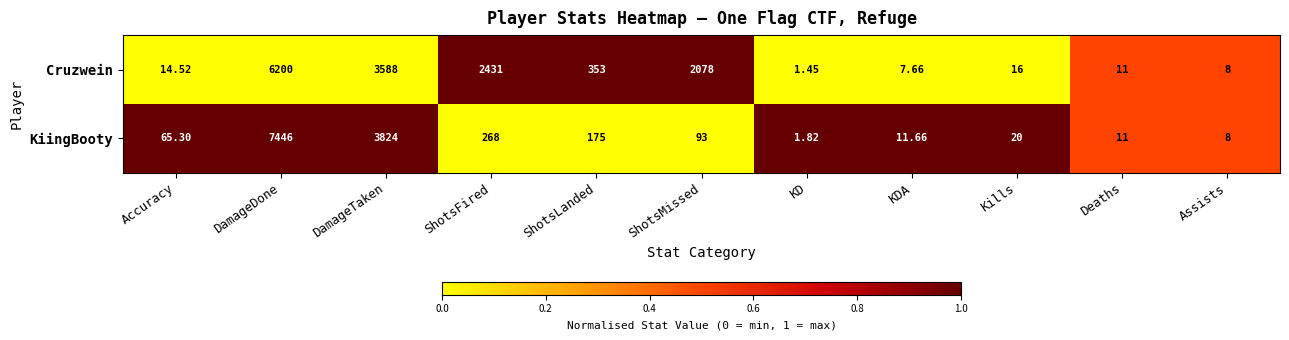

Rank the series by their average value, from lowest to highest.

KiingBooty, Cruzwein